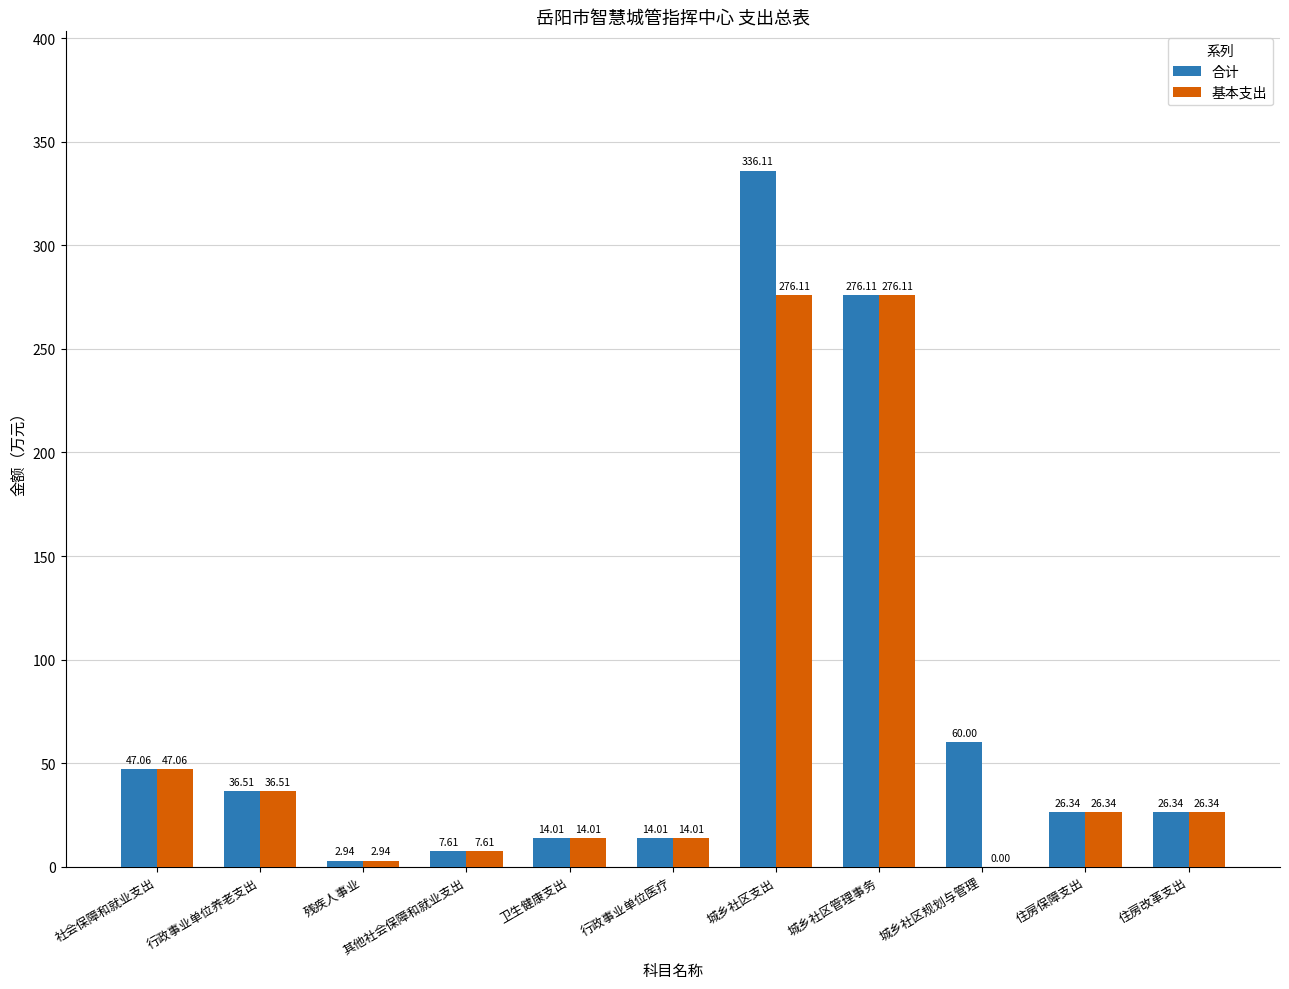

What is the total value across all series at 行政事业单位医疗?

28.0